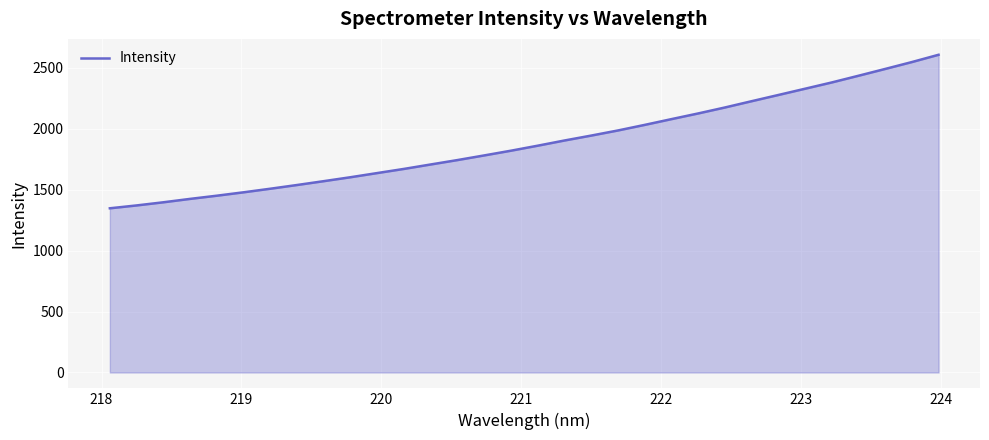

What is the difference between the maximum and minimum values?

1259.5